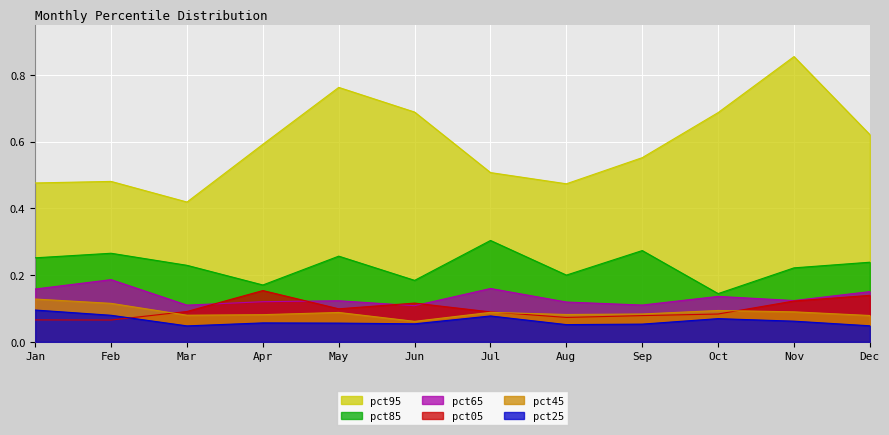

Is it true that pct95 equals 0.8 at Sep?

False